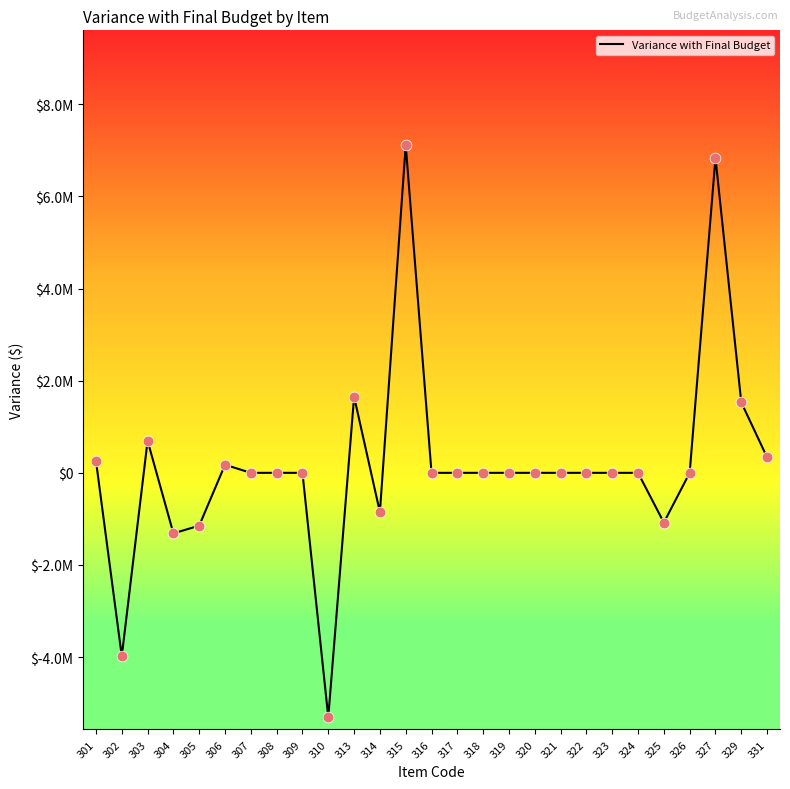

What is the change in value from 303 to 331?

-359745.3